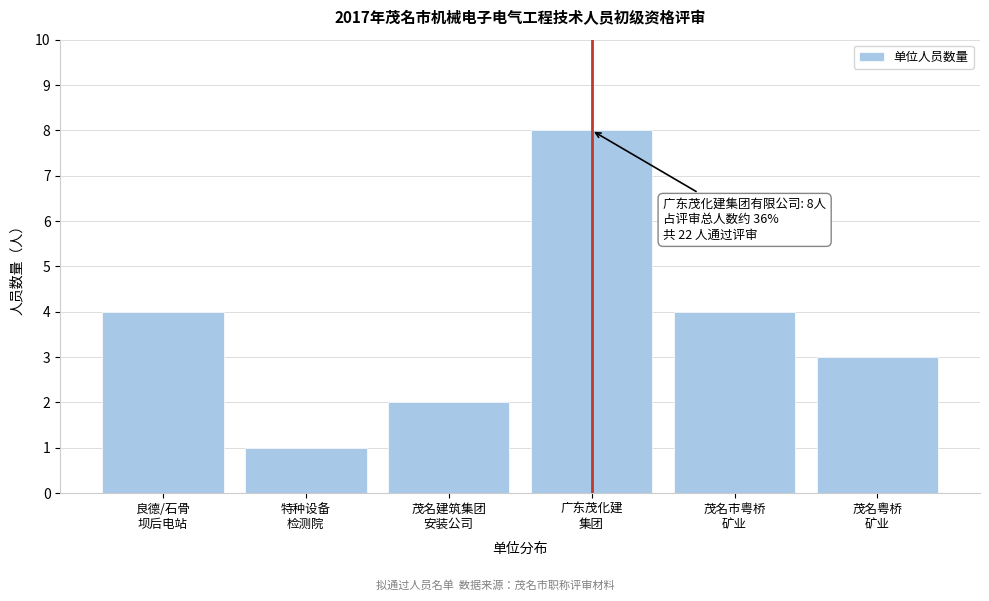

Reading left to right, what are all the values shown in this chart?

4	1	2	8	4	3